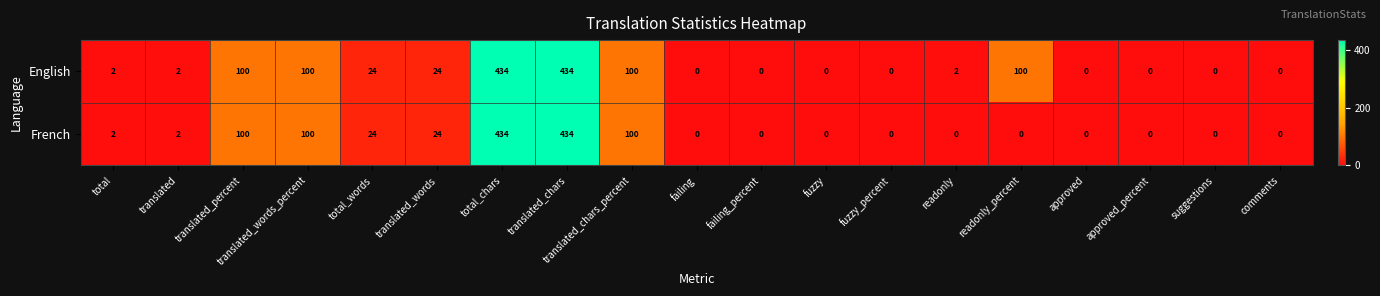

Is it true that French equals 248 at failing?

False